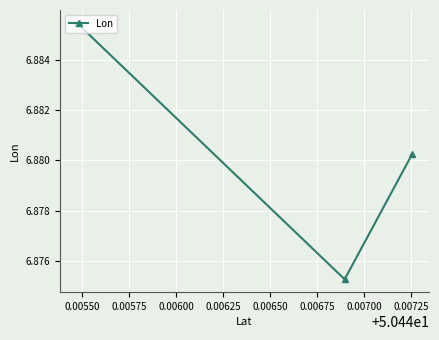

Count the values in the range 6 to 7.

3